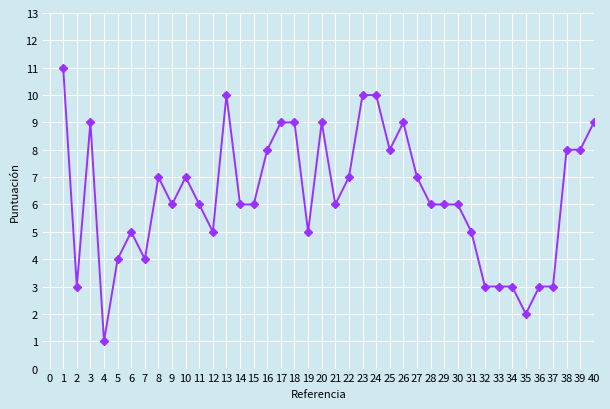

Does the chart have visible grid lines?

Yes